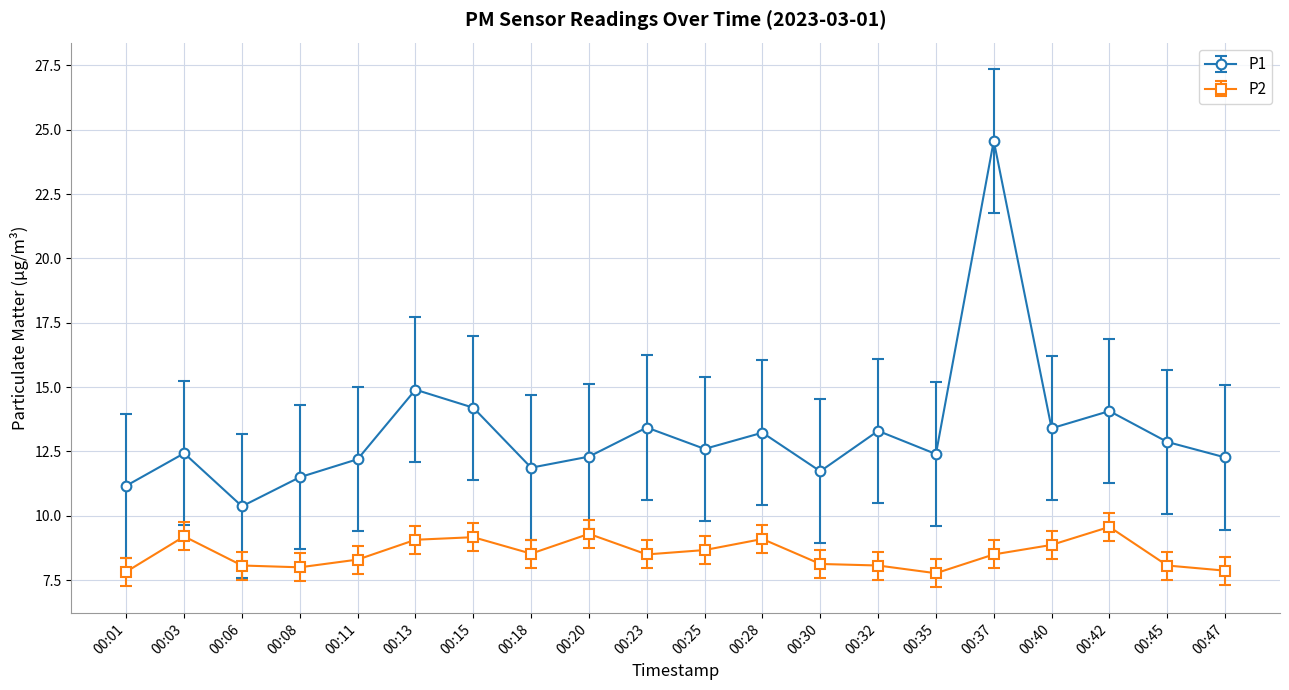

What is the average value of the P1 series?

13.2